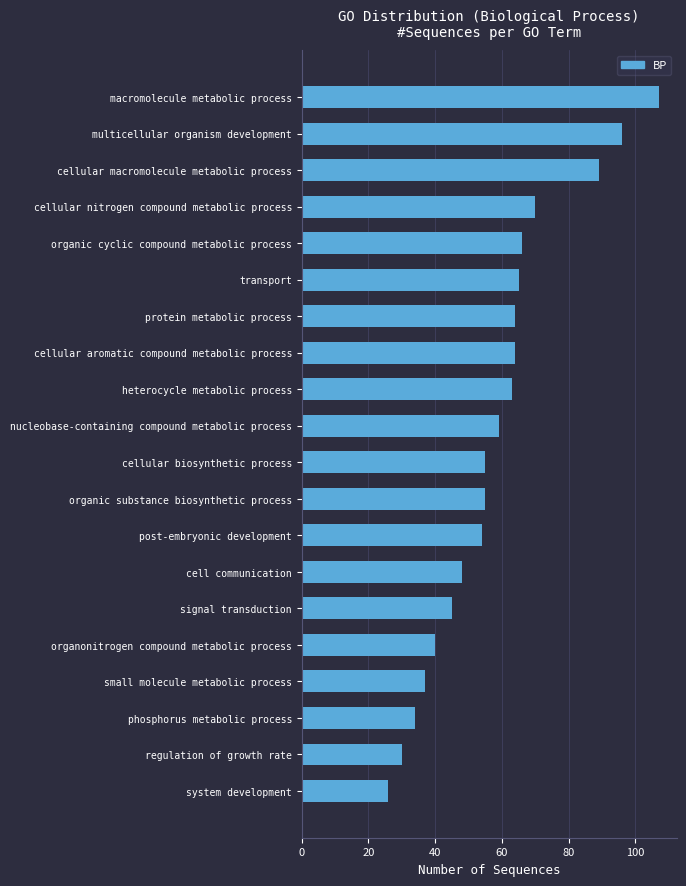

What is the value of the 4th bar from the top?

70